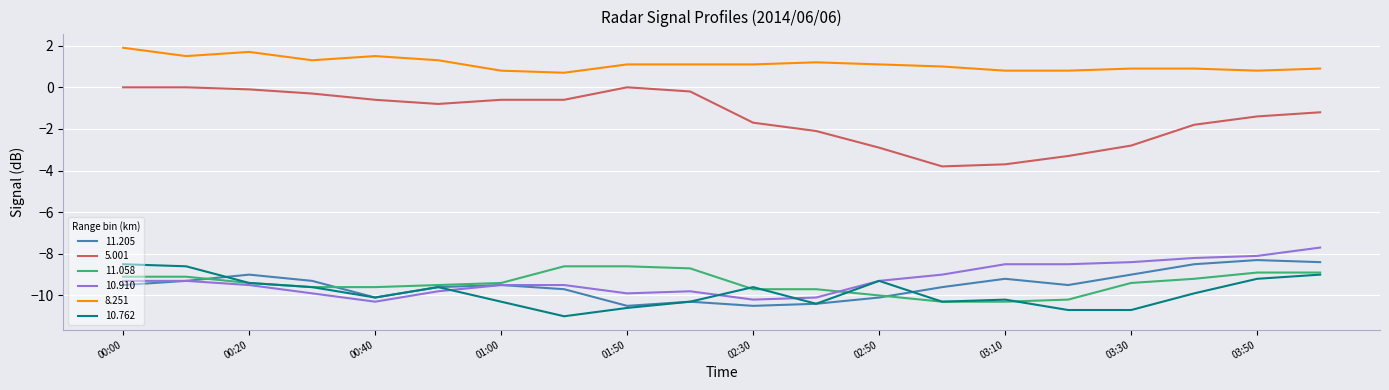

What is the minimum value shown in the chart?

-11.0